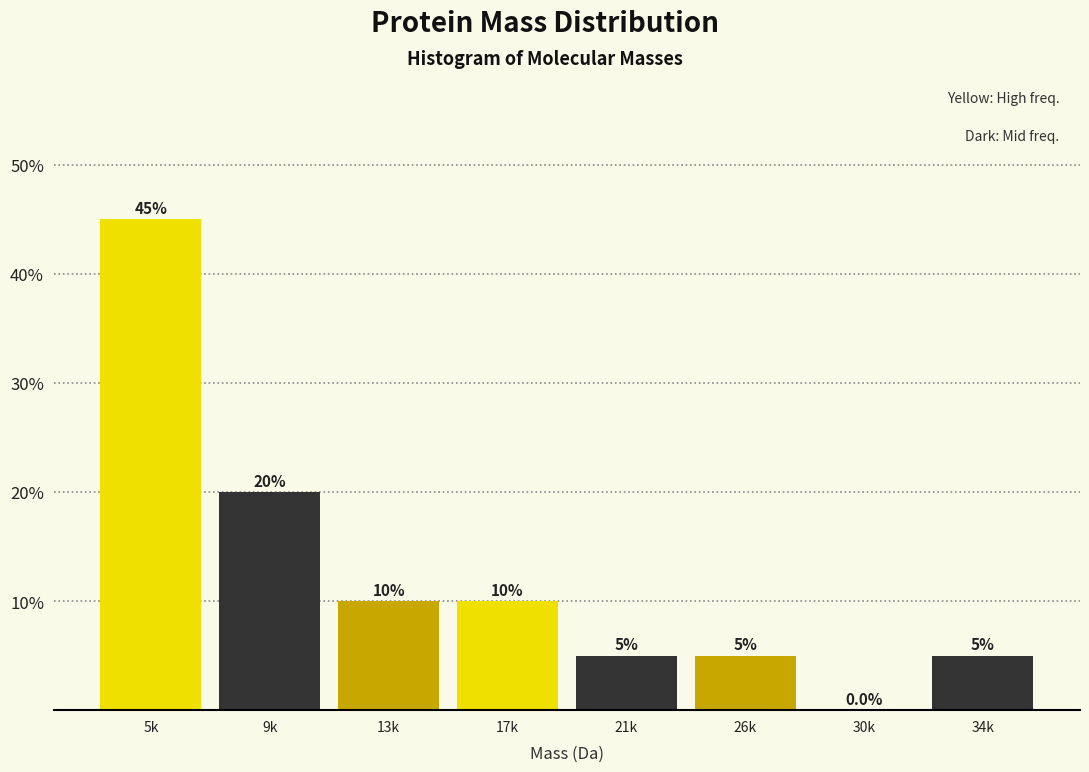

Reading left to right, what are all the values shown in this chart?

5k=45	9k=20	13k=10	17k=10	21k=5	26k=5	30k=0	34k=5